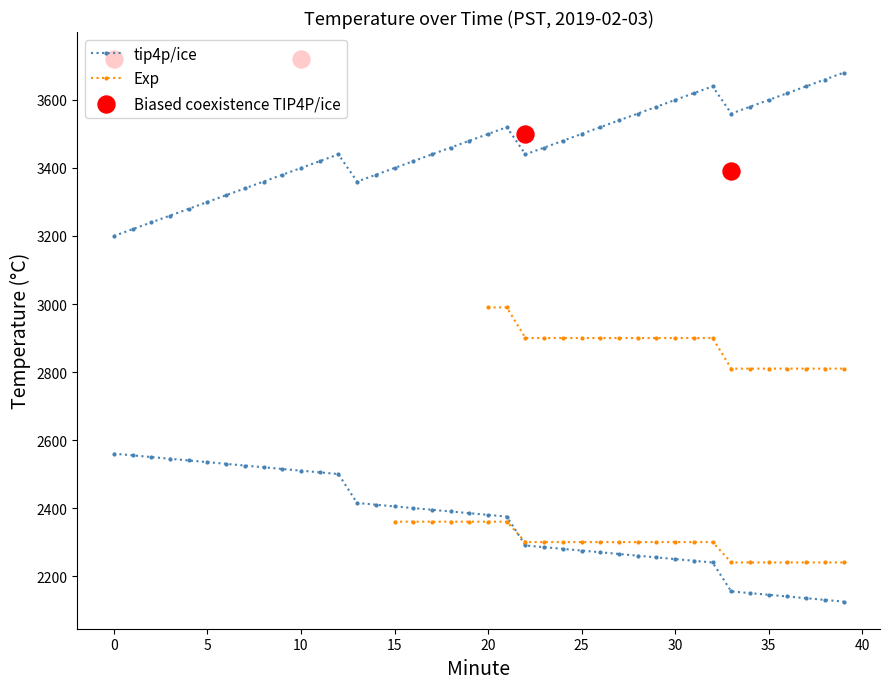

Between 22 and 24, which is larger?

22